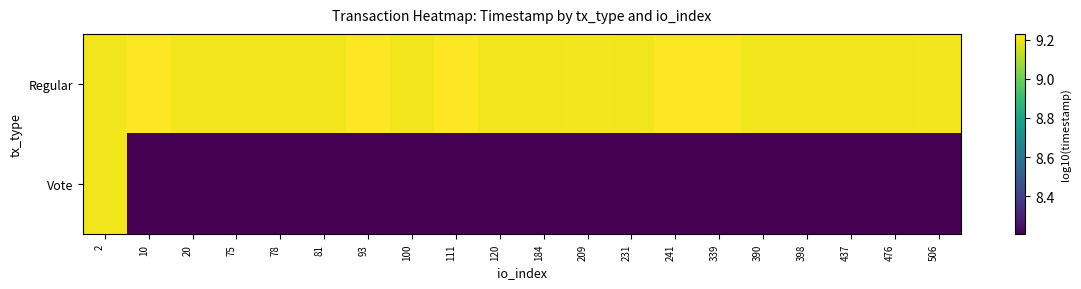

What is the difference between the highest and lowest values at 20?

1.0